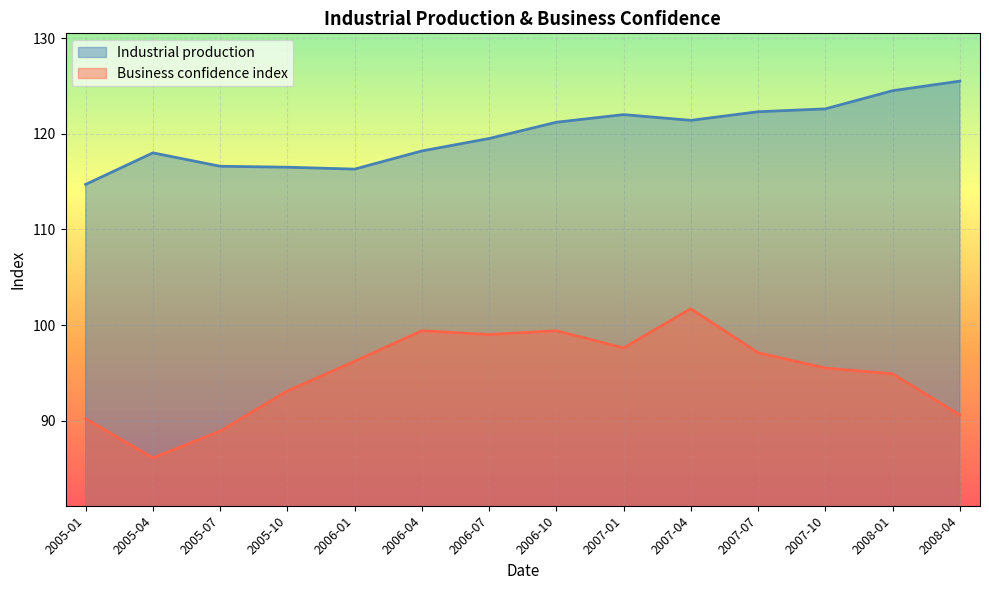

List the series in order of their overall mean, lowest first.

Business confidence index, Industrial production